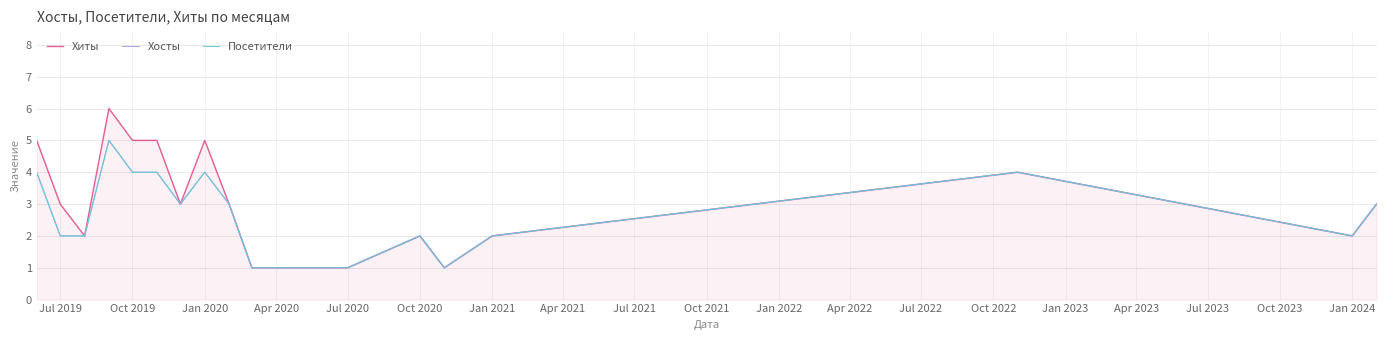

Does the chart have visible grid lines?

Yes